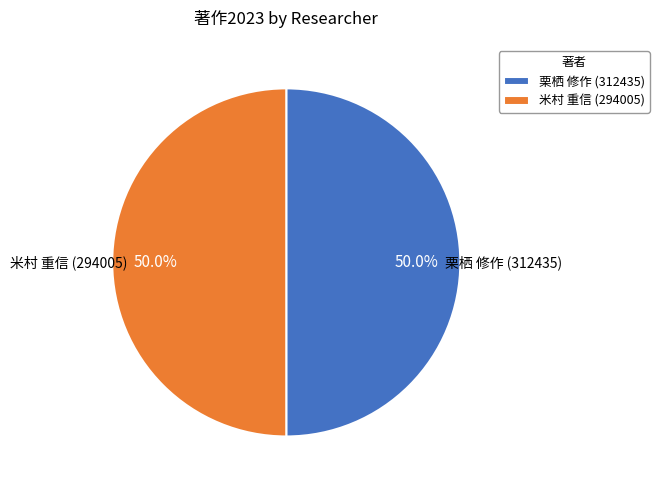

How much of the chart is everything except 栗栖 修作 (312435)?

50.0%